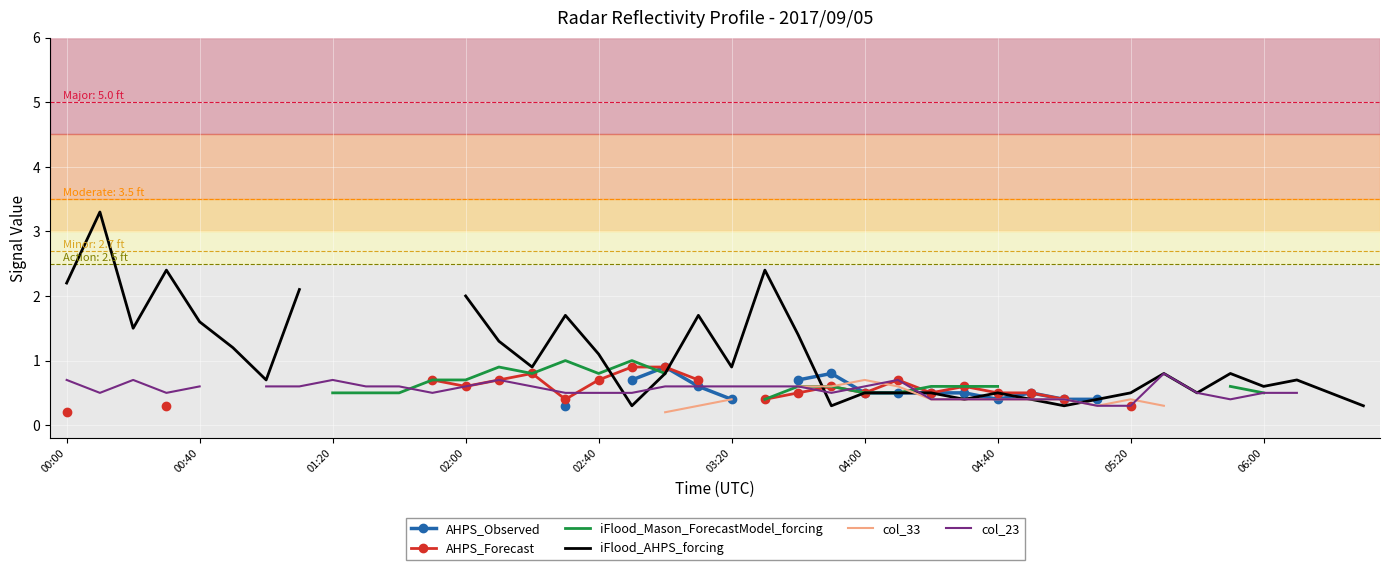

What are all the series names shown in the legend?

AHPS_Observed, AHPS_Forecast, iFlood_Mason_ForecastModel_forcing, iFlood_AHPS_forcing, col_33, col_23